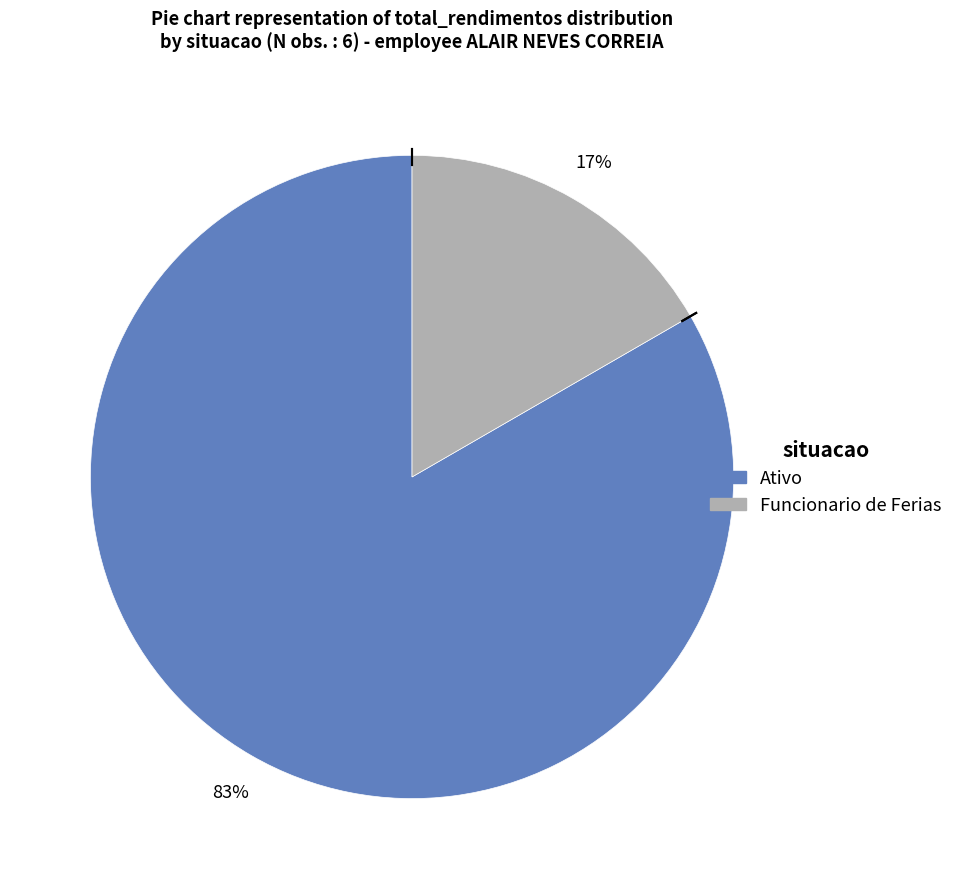

To the nearest percent, what portion does Ativo represent?

83%